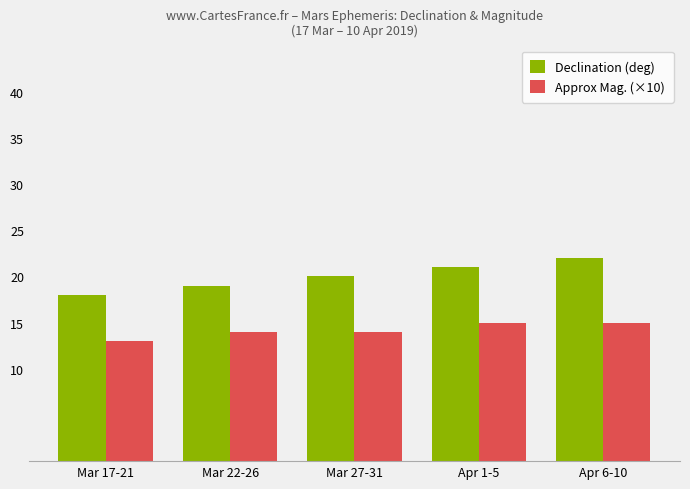

What is the sum of all Declination (deg) values?

100